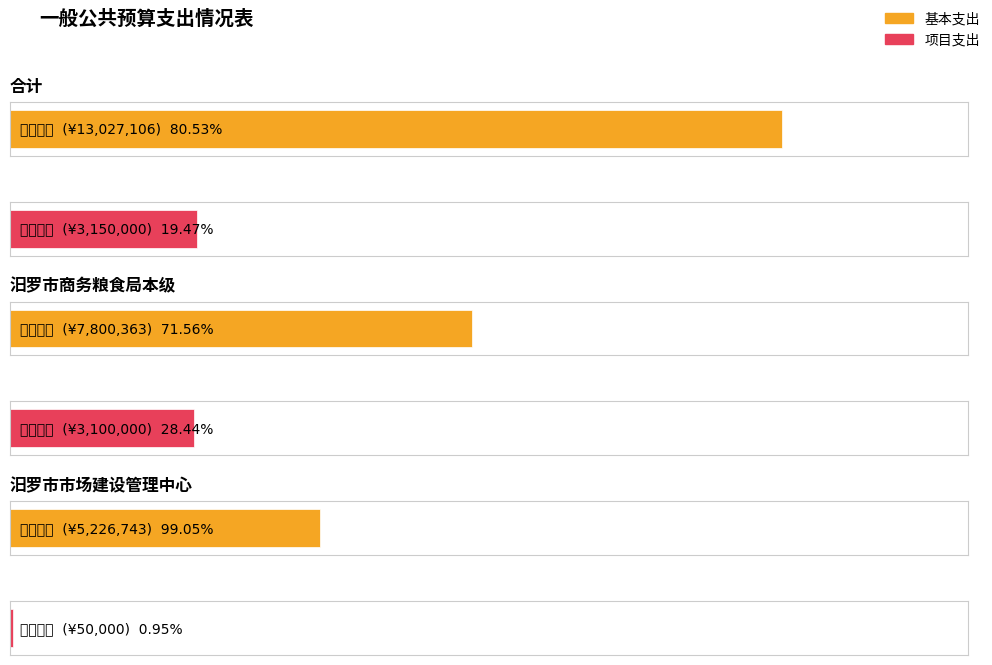

What is the lowest value of the 项目支出 series?

50000